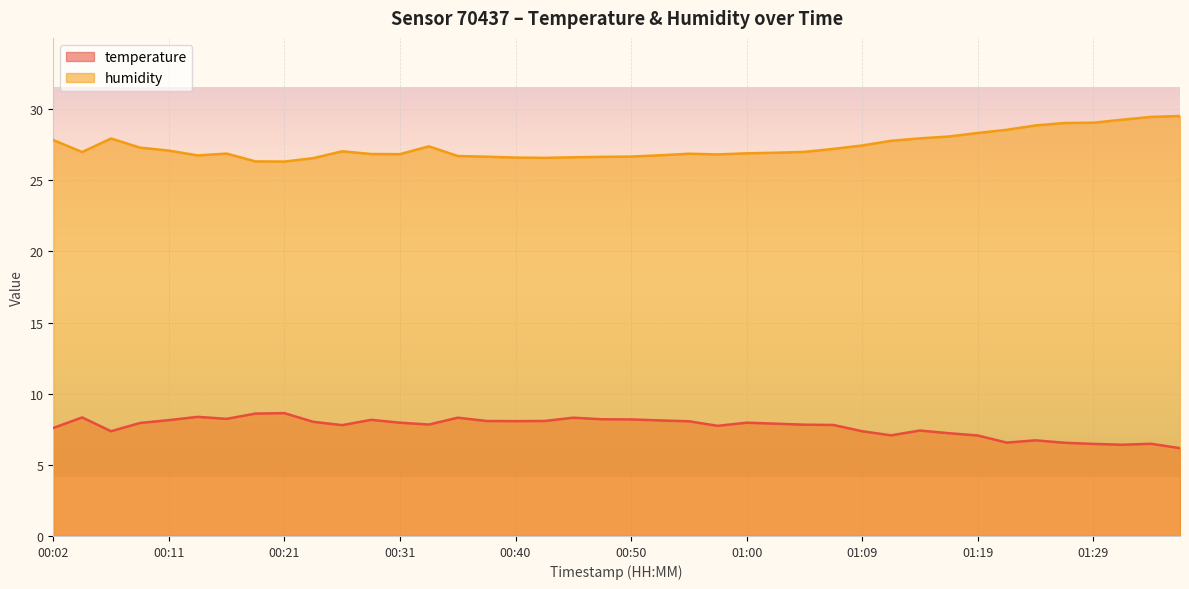

True or false: temperature and humidity intersect in this chart.

False